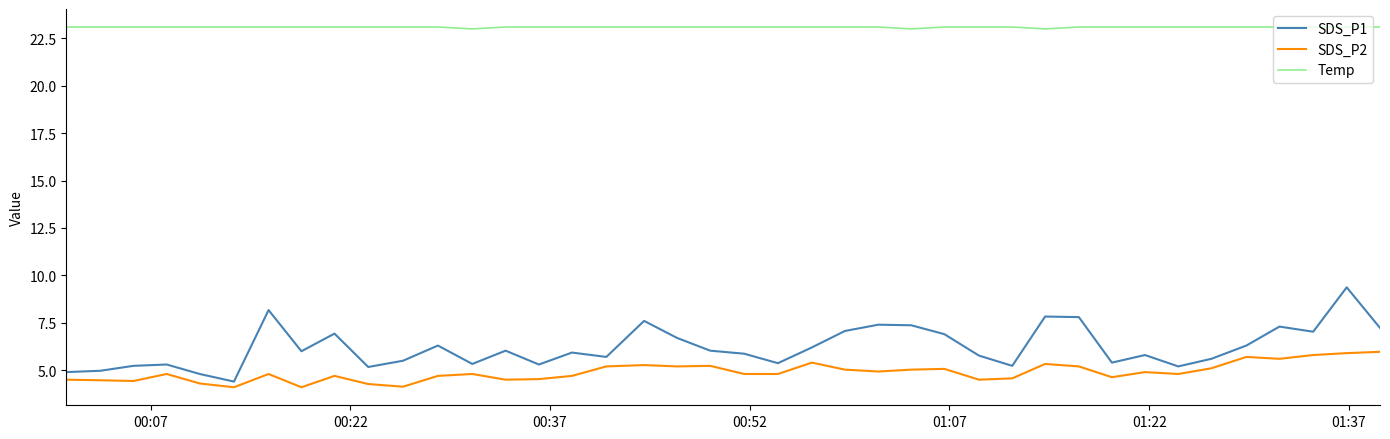

What is the lowest value of the Temp series?

23.0